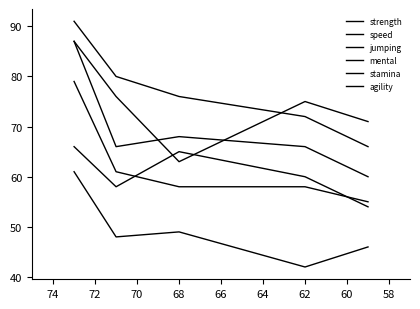

Rank the series at 58 from highest to lowest value.

strength, mental, stamina, agility, jumping, speed